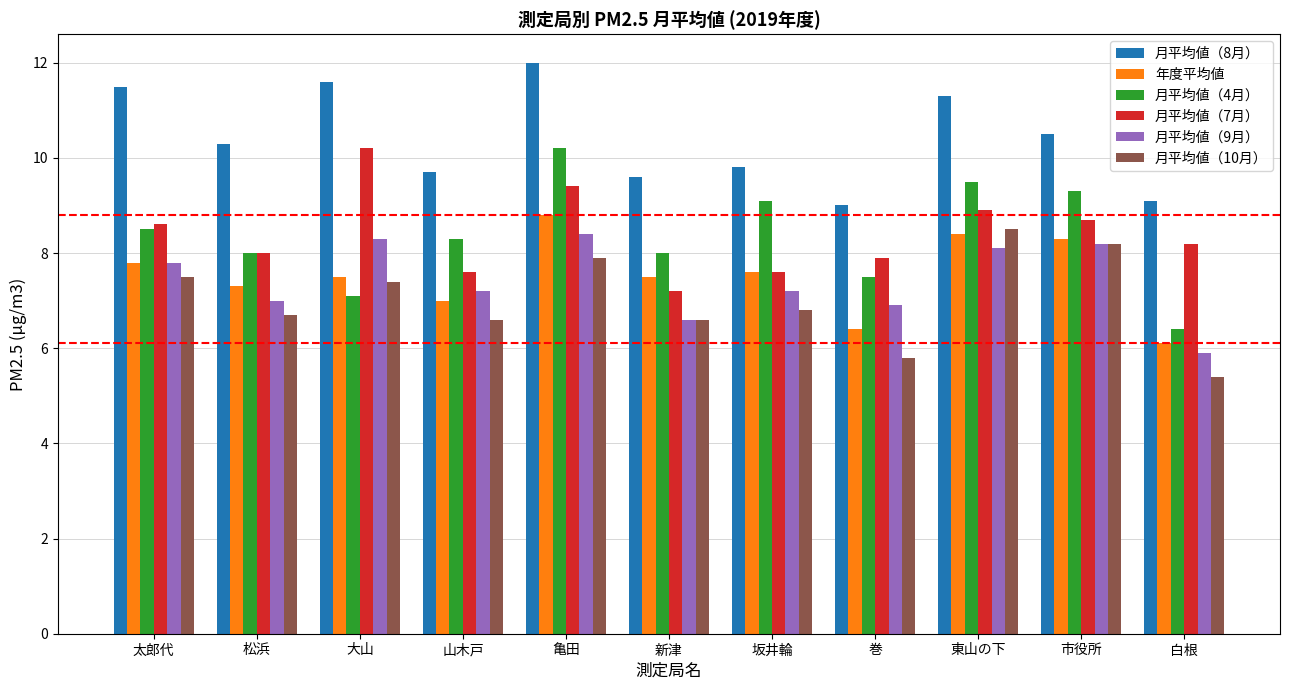

How many values in the 月平均値（10月） series exceed 6?

9